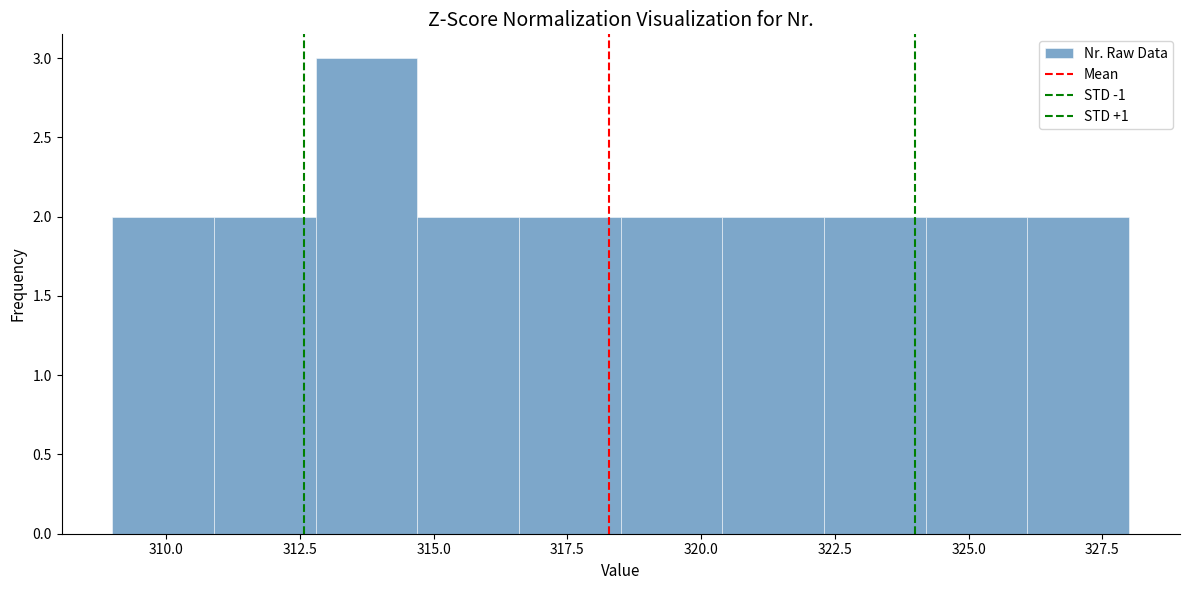

Around what value on the x-axis is the tallest bar? Give the approximate position of its centre, as read against the axis.

314.0